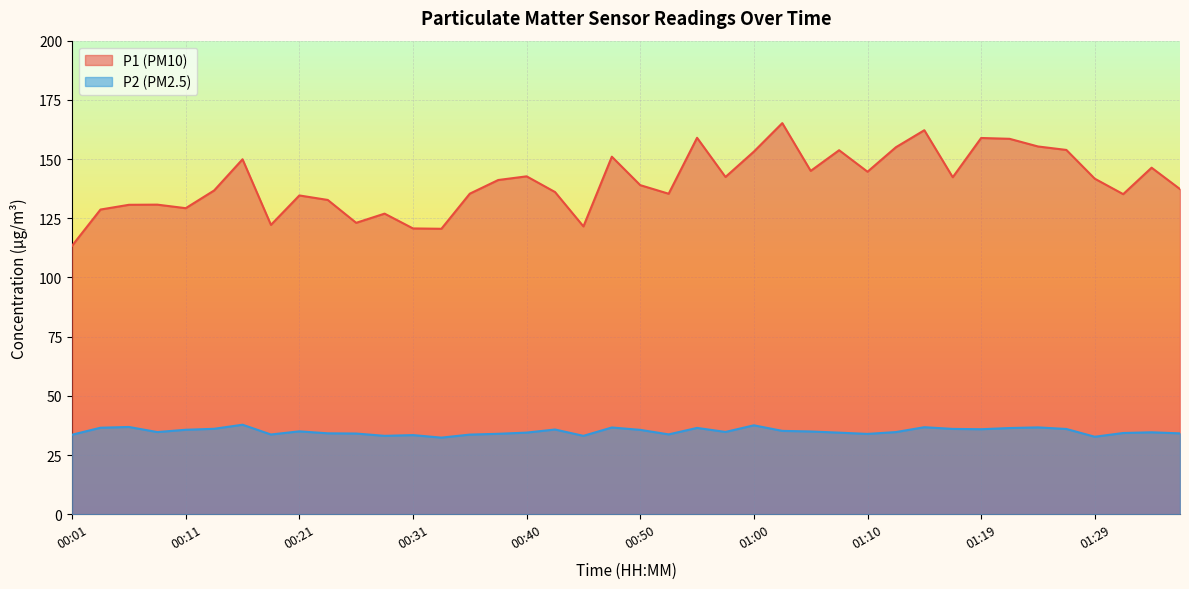

Reading left to right, transcribe all the data shown in this chart.

P1: 00:01=113.4	00:04=128.7	00:06=130.7	00:08=130.8	00:11=129.2	00:13=136.7	00:16=149.9	00:18=122.2	00:21=134.6	00:23=132.7	00:26=123.1	00:28=127.0	00:31=120.7	00:33=120.5	00:36=135.4	00:38=141.2	00:40=142.7	00:43=136.1	00:45=121.5	00:48=151.0	00:50=139.0	00:53=135.3	00:55=159.0	00:58=142.4	01:00=153.2	01:02=165.2	01:05=145.0	01:07=153.7	01:10=144.7	01:12=155.0	01:15=162.2	01:17=142.3	01:19=158.9	01:22=158.6	01:24=155.3	01:27=153.8	01:29=141.7	01:32=135.2	01:34=146.3	01:36=137.3
P2: 00:01=33.6	00:04=36.5	00:06=36.9	00:08=34.7	00:11=35.7	00:13=36.1	00:16=37.8	00:18=33.7	00:21=35.0	00:23=34.2	00:26=34.1	00:28=33.1	00:31=33.4	00:33=32.4	00:36=33.6	00:38=34.0	00:40=34.5	00:43=35.8	00:45=33.1	00:48=36.6	00:50=35.6	00:53=33.7	00:55=36.5	00:58=34.8	01:00=37.5	01:02=35.2	01:05=35.0	01:07=34.5	01:10=33.9	01:12=34.7	01:15=36.8	01:17=36.0	01:19=35.9	01:22=36.4	01:24=36.7	01:27=36.0	01:29=32.7	01:32=34.3	01:34=34.6	01:36=34.1